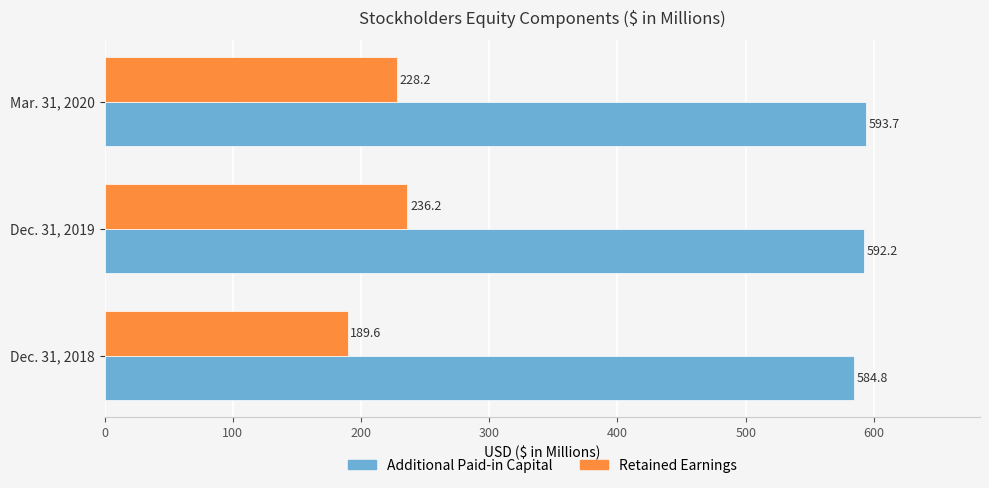

Which label corresponds to the largest value in the chart?

Mar. 31, 2020